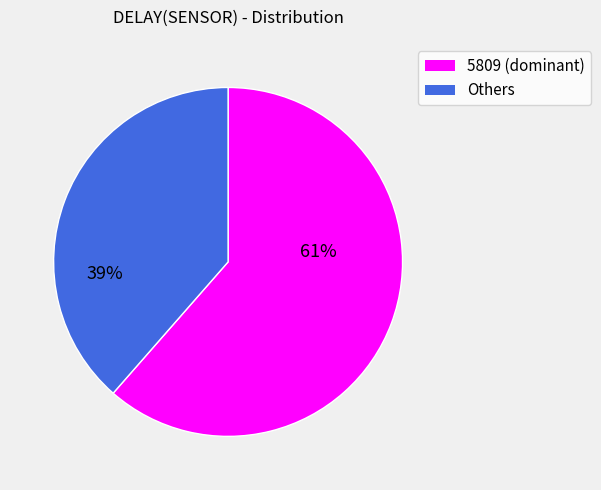

Does any single category account for the majority?

Yes